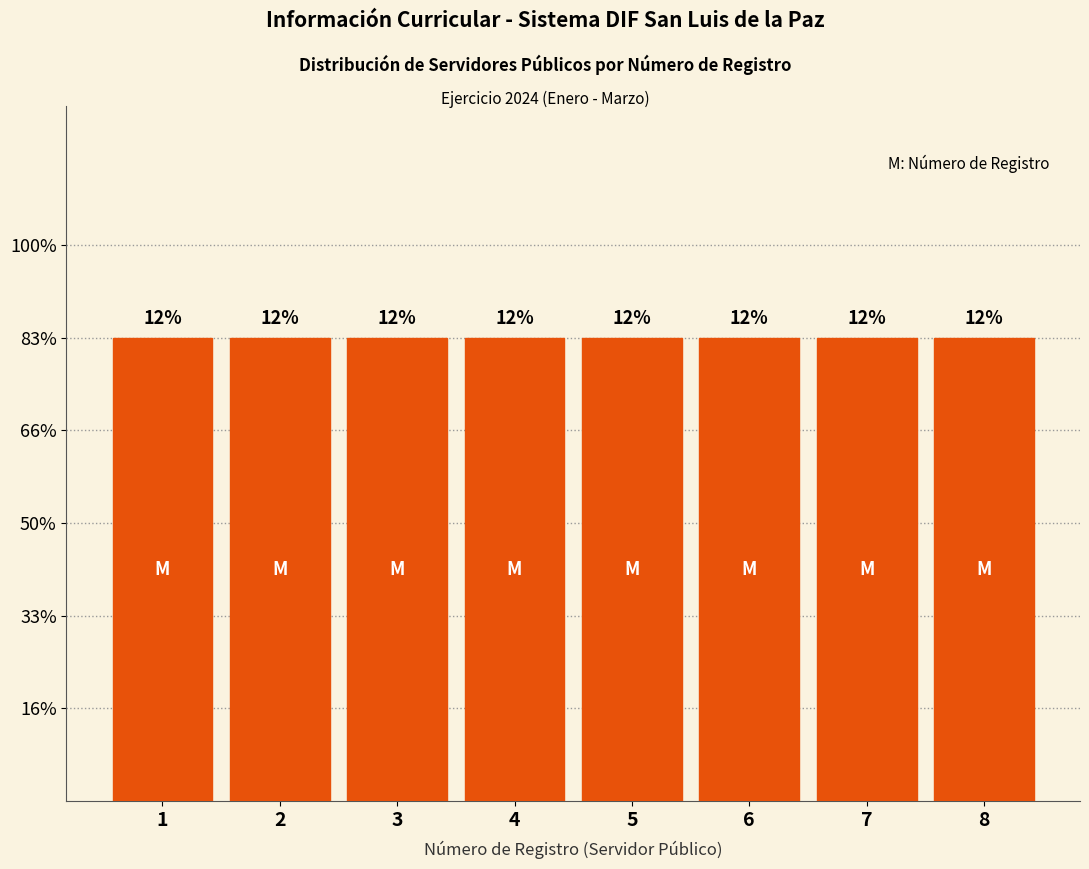

How many values are between 3 and 7?

5